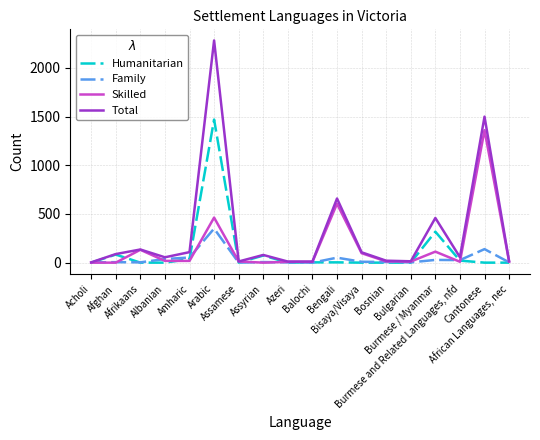

Which series has the largest range (max minus min)?

Total